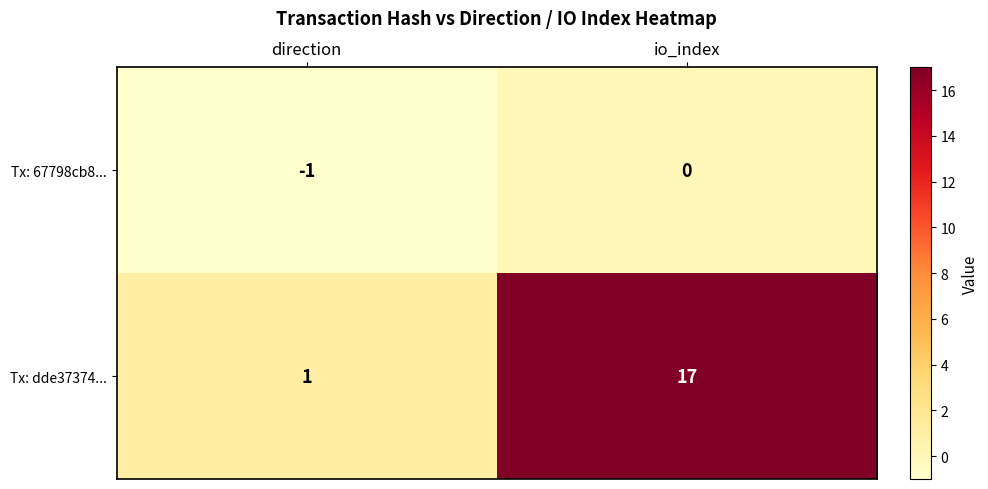

Reading left to right, transcribe all the data shown in this chart.

Tx: 67798cb8...: -1	0
Tx: dde37374...: 1	17